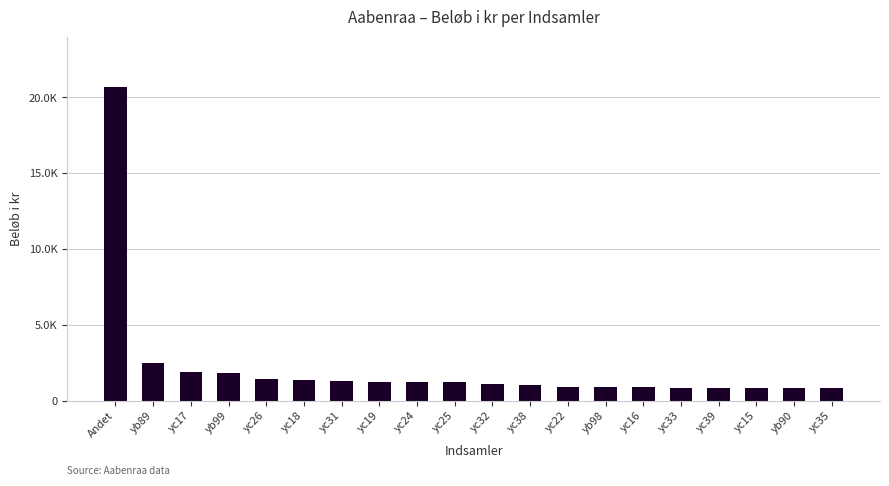

Reading right to left, extract all data points from this chart.

800.0	800.0	805.0	830.0	835.0	875.0	875.0	900.0	998.4	1120.0	1240.0	1250.0	1250.0	1270.0	1325.0	1400.0	1820.0	1900.0	2490.0	20710.0